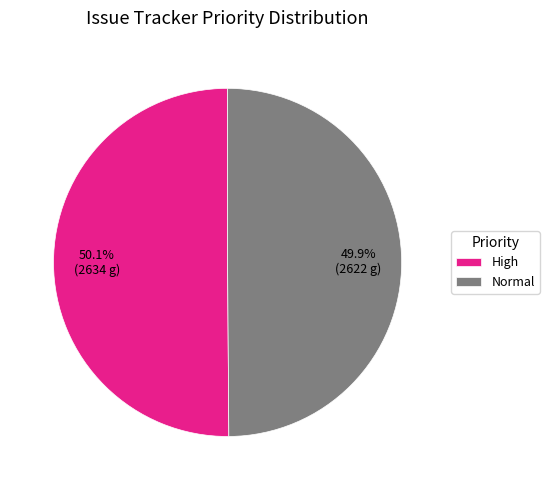

Count the number of slices in the pie.

2